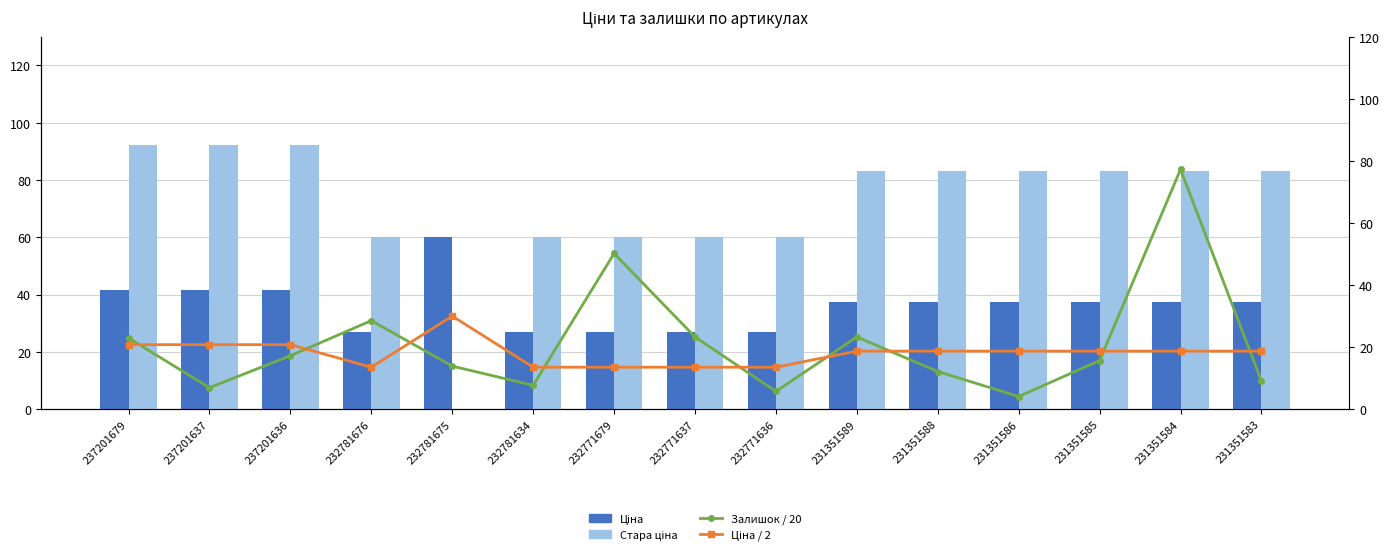

Which series has the largest range (max minus min)?

Стара ціна